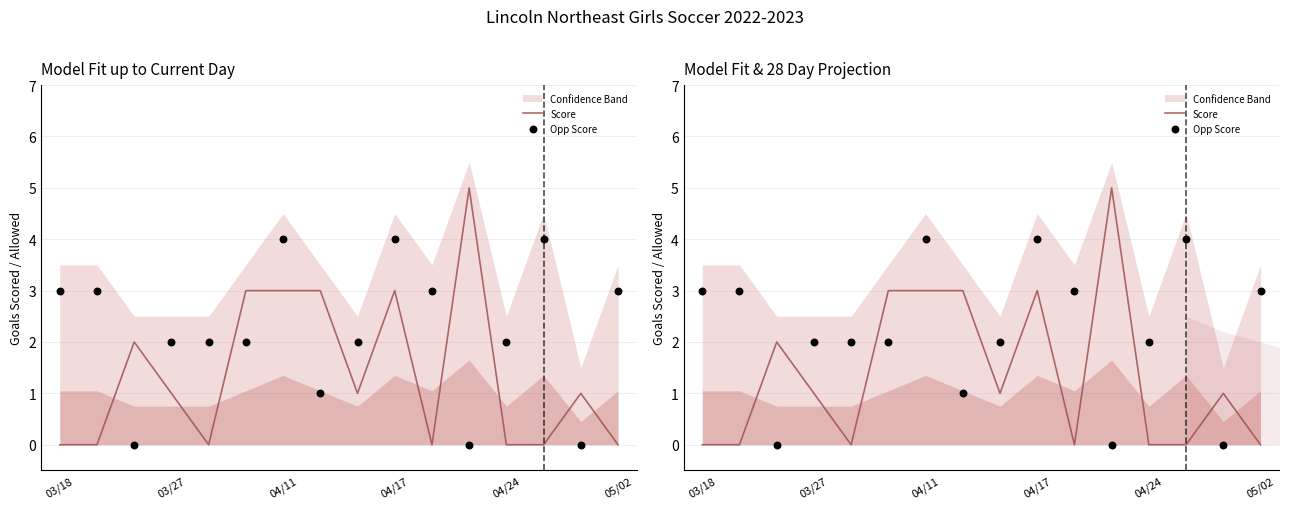

Which series has the largest total across all categories?

Opp Score